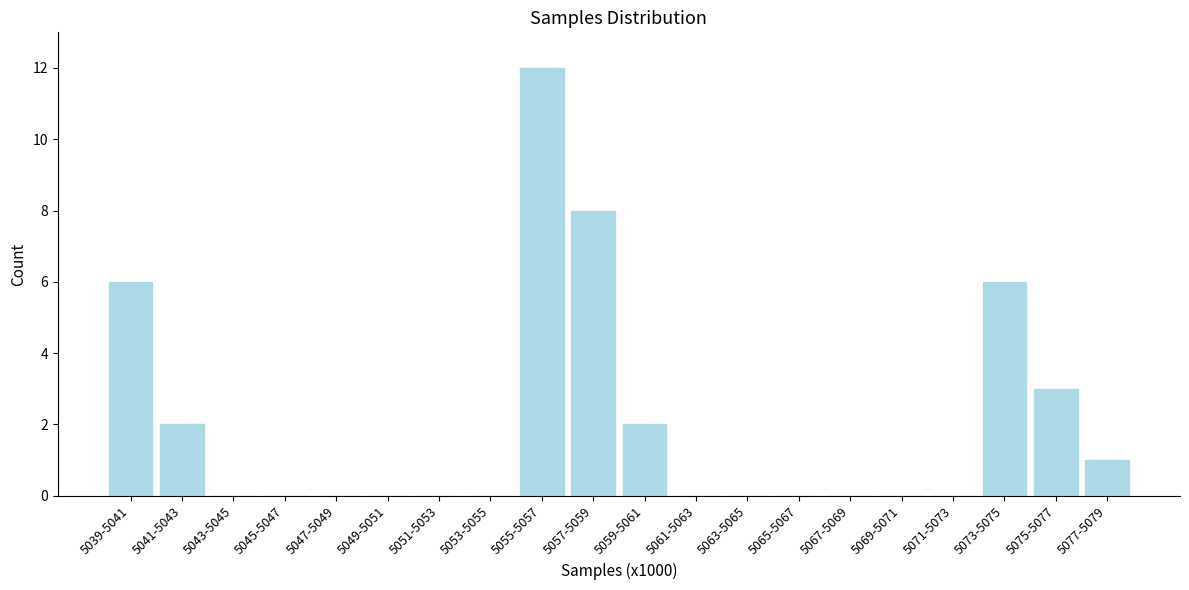

Reading left to right, transcribe all the data shown in this chart.

5039-5041=6	5041-5043=2	5043-5045=0	5045-5047=0	5047-5049=0	5049-5051=0	5051-5053=0	5053-5055=0	5055-5057=12	5057-5059=8	5059-5061=2	5061-5063=0	5063-5065=0	5065-5067=0	5067-5069=0	5069-5071=0	5071-5073=0	5073-5075=6	5075-5077=3	5077-5079=1